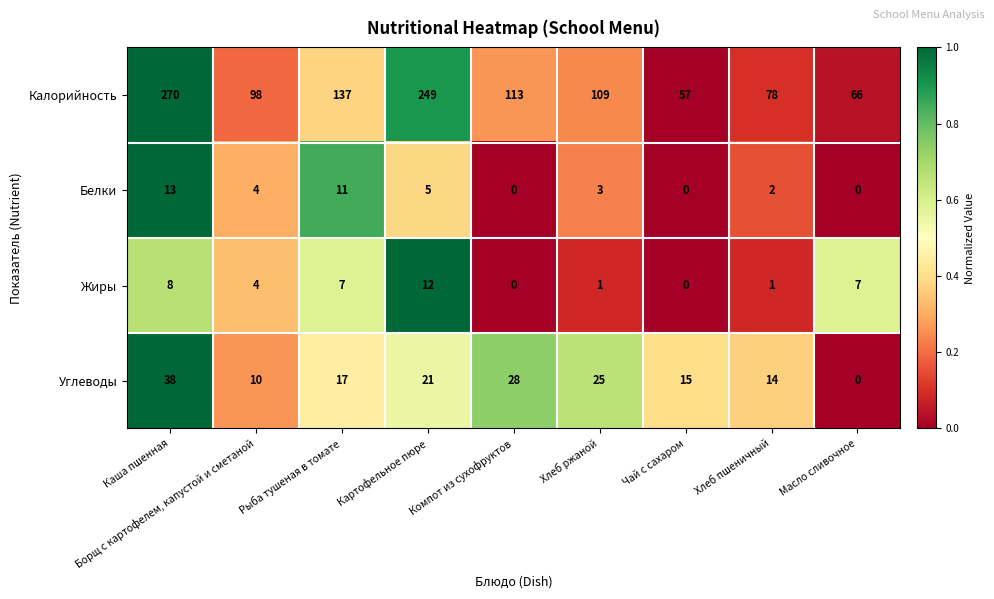

The Калорийность series shows 150 at Каша пшенная. True or false?

False